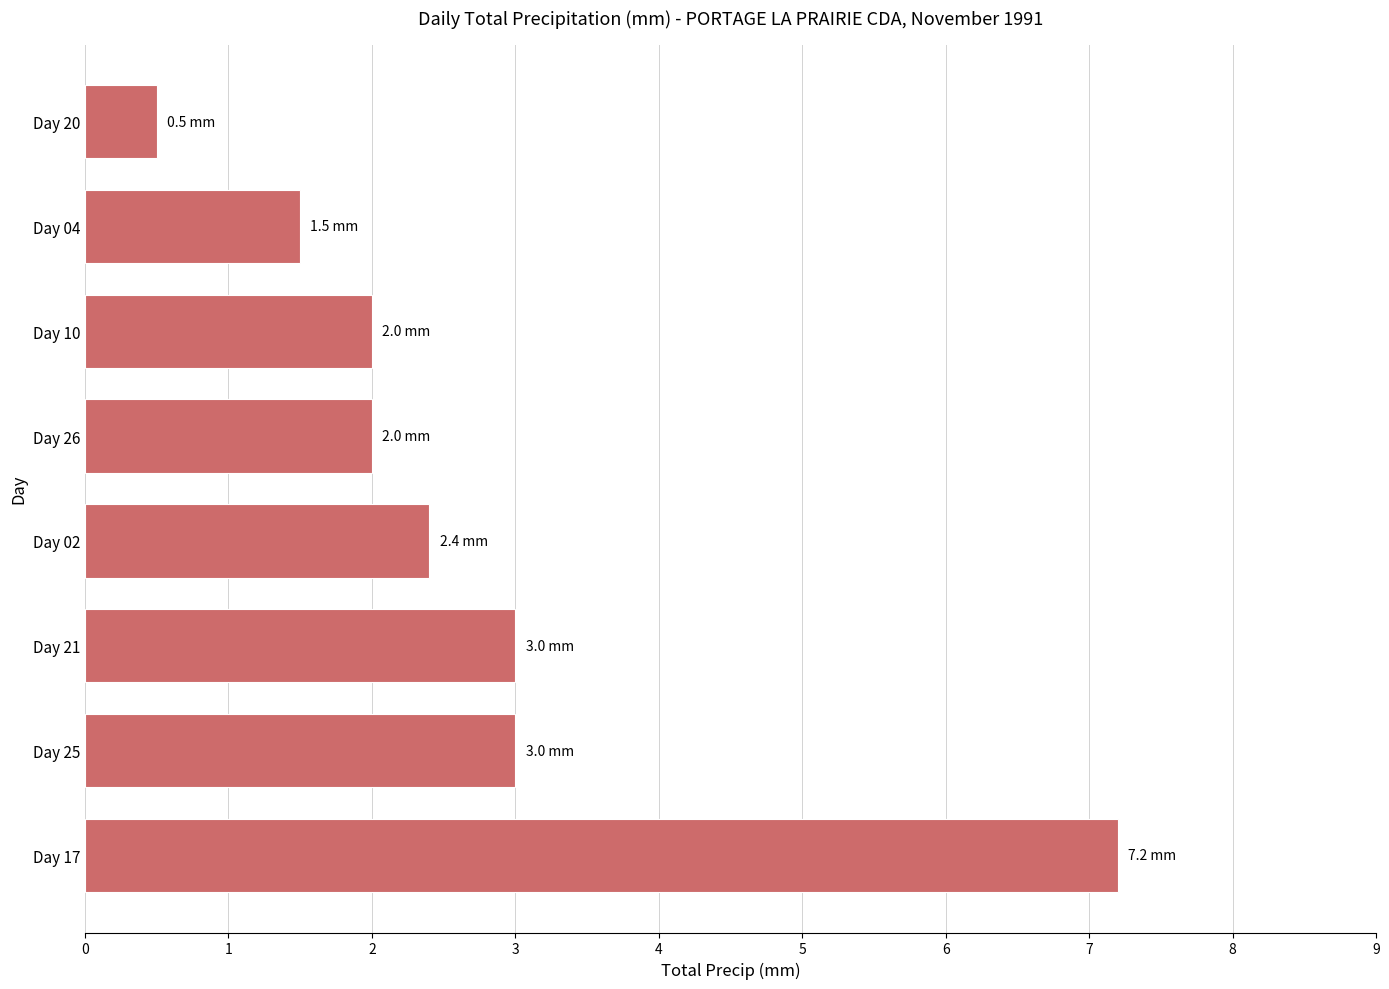

The chart shows a value of 3.0 at Day 25. True or false?

True